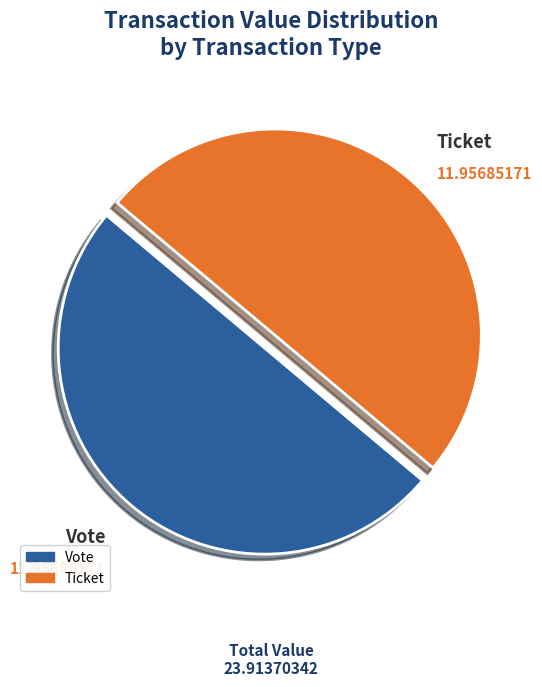

Is the sum of Vote and Ticket greater than half?

Yes